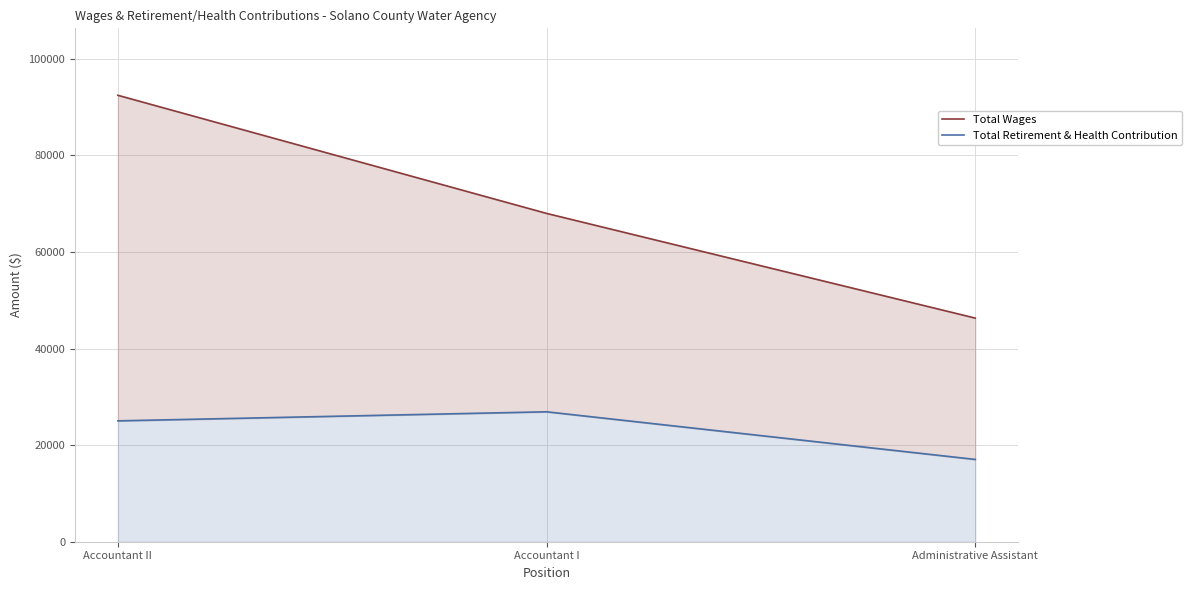

Count the number of categories in the chart.

3